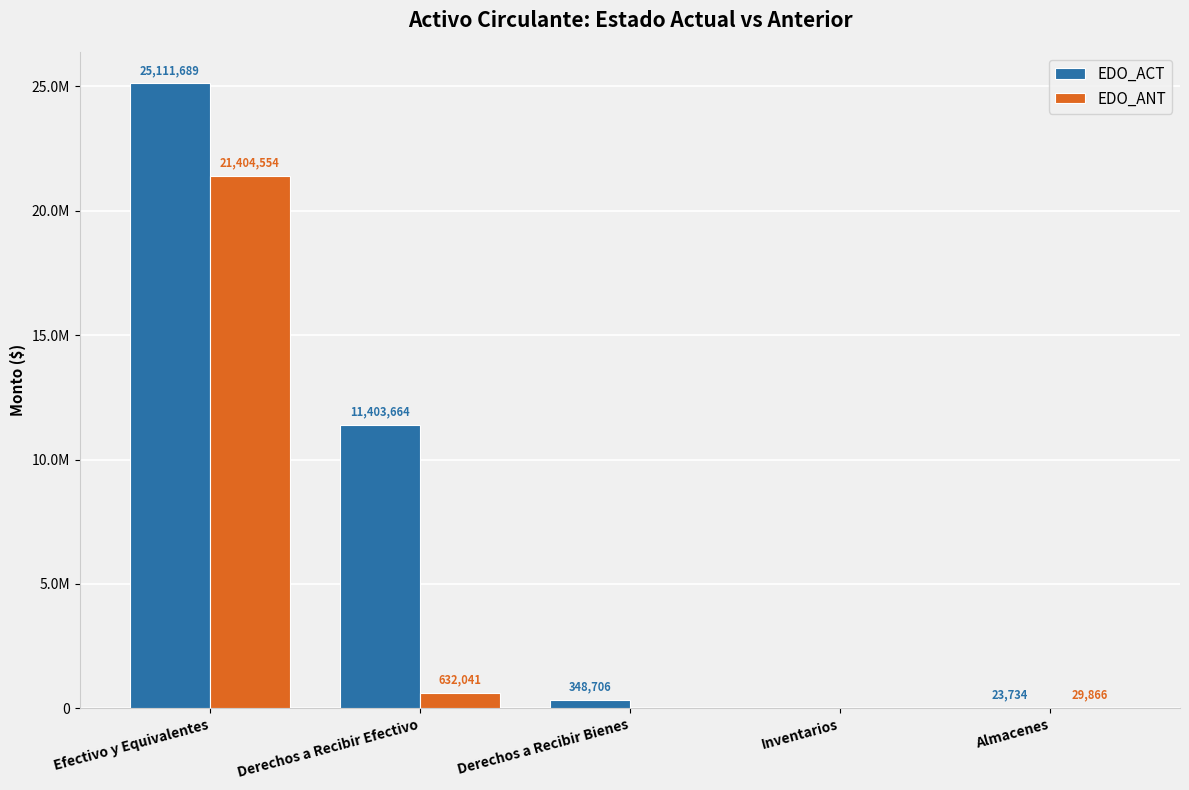

Reading right to left, what are all the values shown in this chart?

EDO_ACT: Almacenes=23734.0	Inventarios=0.0	Derechos a Recibir Bienes=348706.3	Derechos a Recibir Efectivo=11403664.2	Efectivo y Equivalentes=25111689.3
EDO_ANT: Almacenes=29866.0	Inventarios=0.0	Derechos a Recibir Bienes=0.0	Derechos a Recibir Efectivo=632041.5	Efectivo y Equivalentes=21404554.2